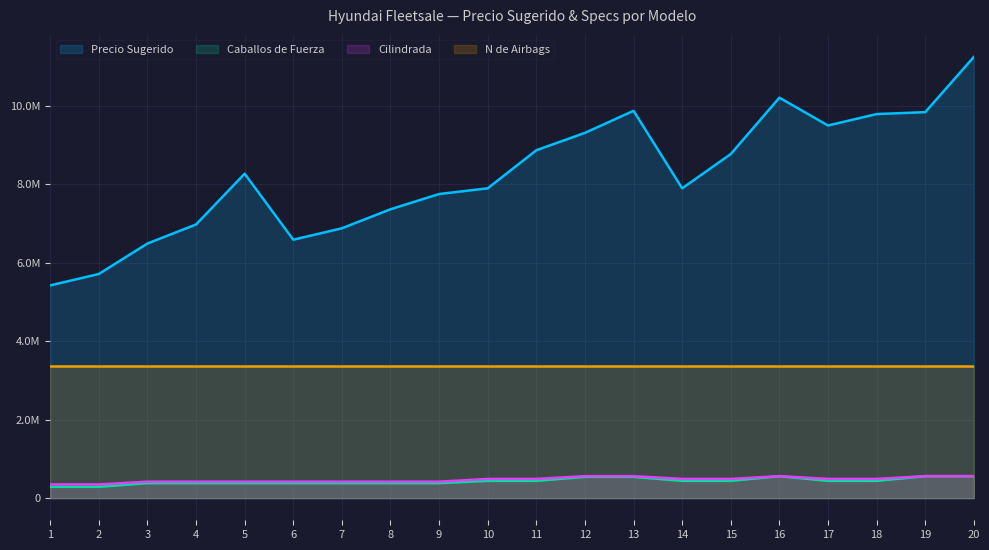

True or false: Precio Sugerido and Cilindrada cross at least once.

False